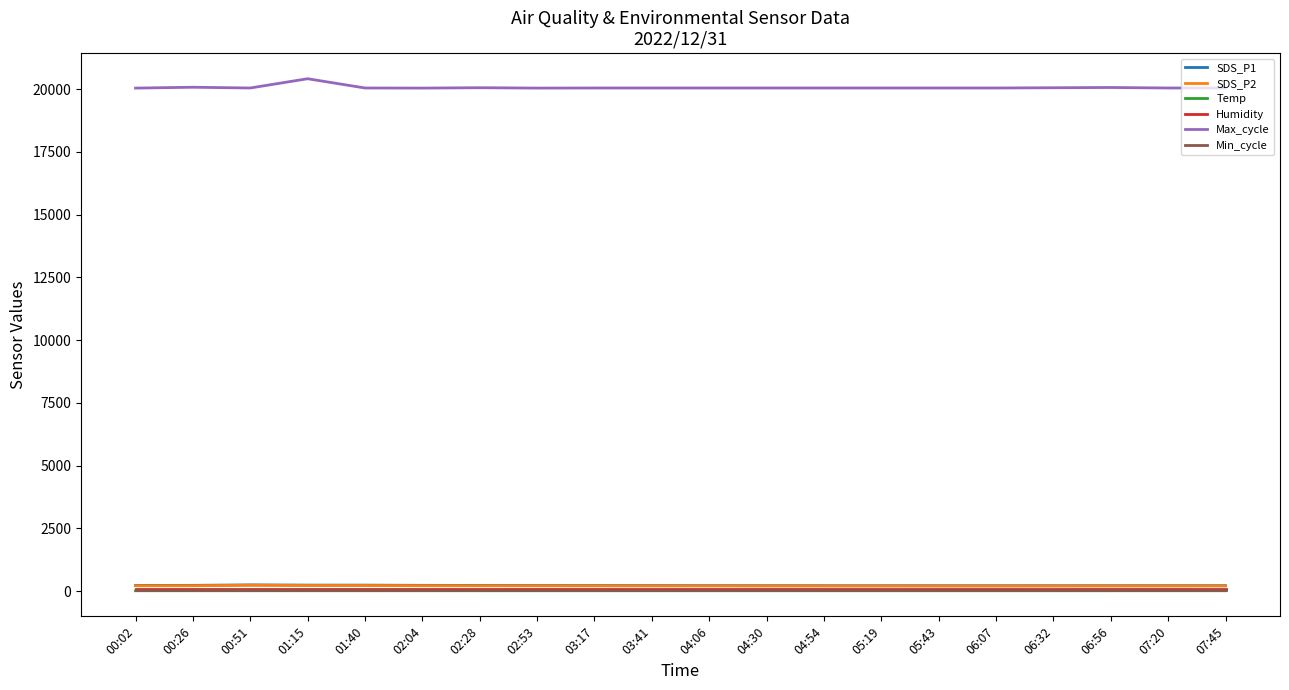

Which series has the largest total across all categories?

Max_cycle